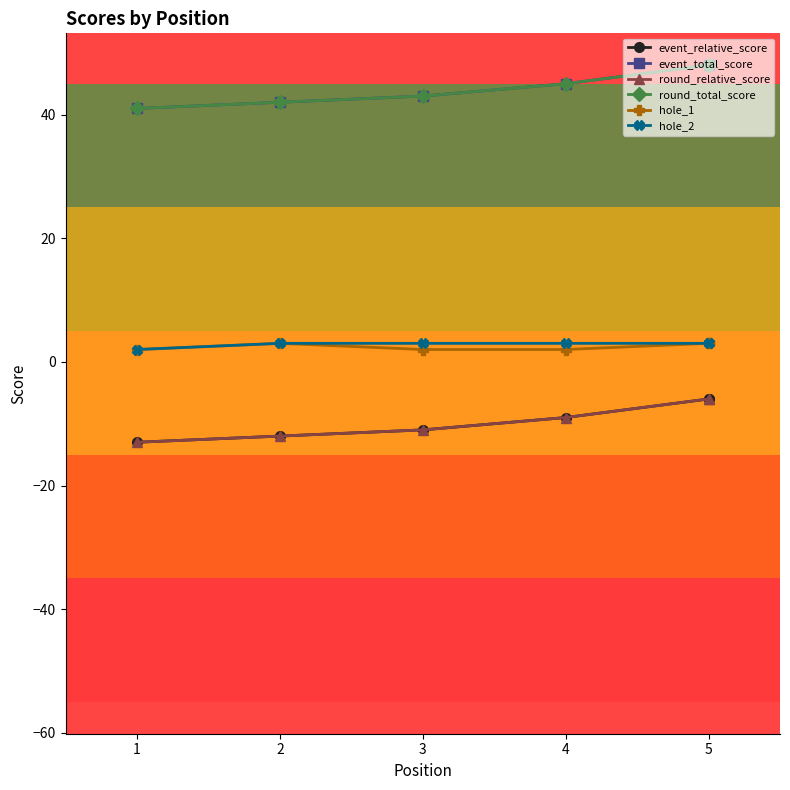

The hole_1 series shows 2 at 1. True or false?

True